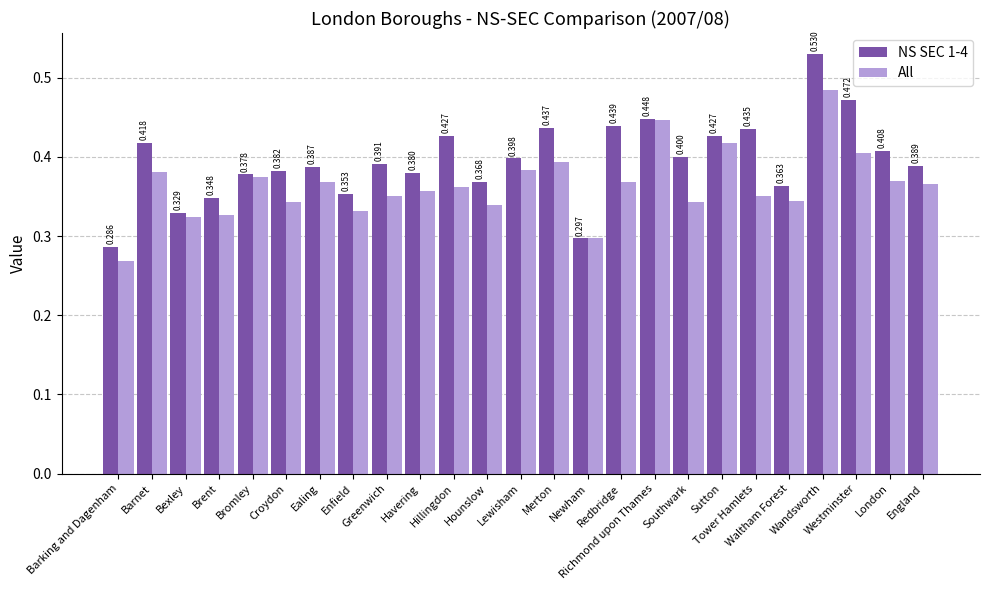

List the series in order of their overall mean, highest first.

NS SEC 1-4, All